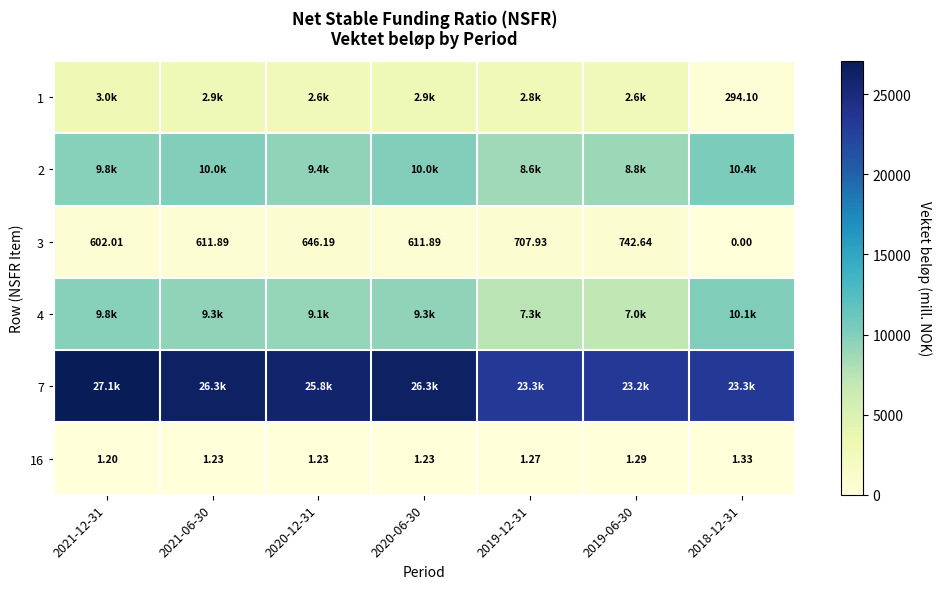

Is the value of 3 at 2020-06-30 greater than the value of 16 at 2018-12-31?

Yes